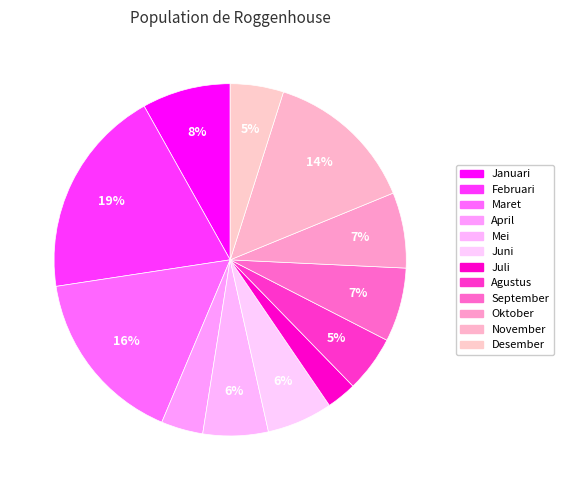

Is Juli the majority of the pie?

No